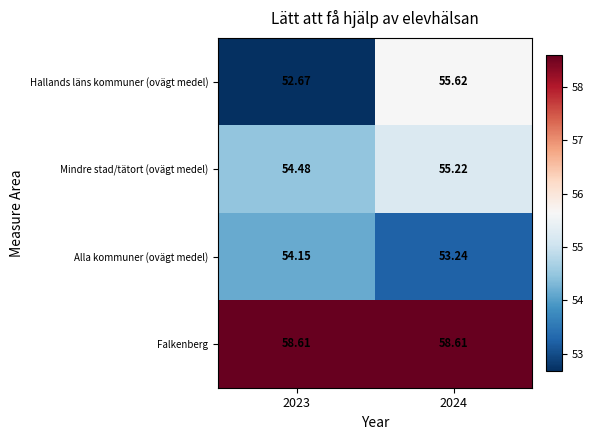

At which category is the sum across all series the highest?

2024